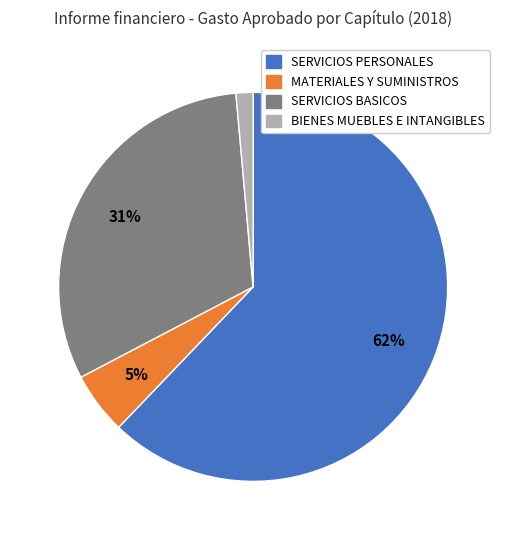

Does any single category account for the majority?

Yes